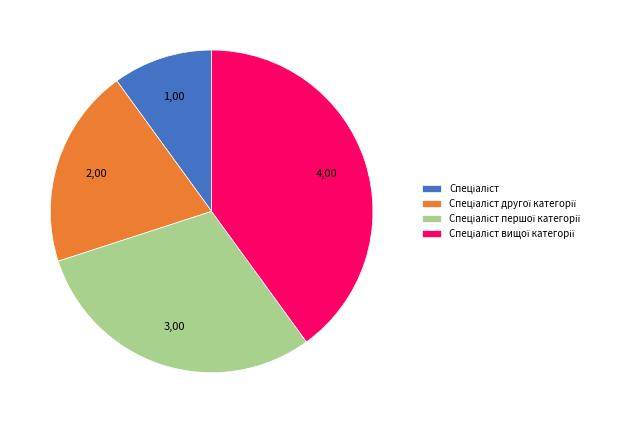

Is there any slice that represents more than half of the pie?

No